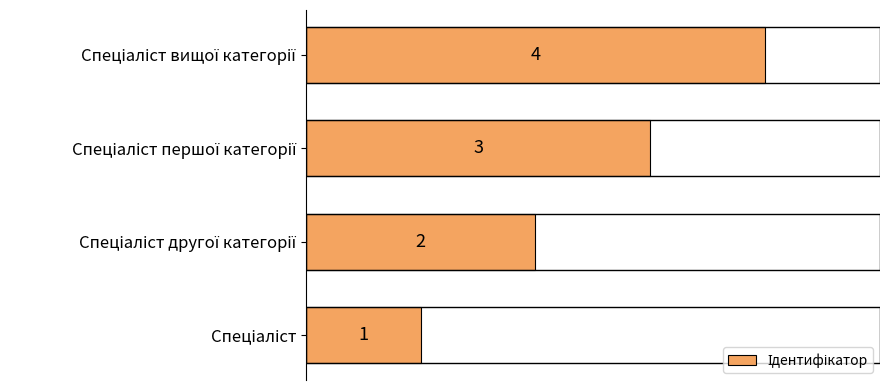

How many values are between 2 and 4?

3